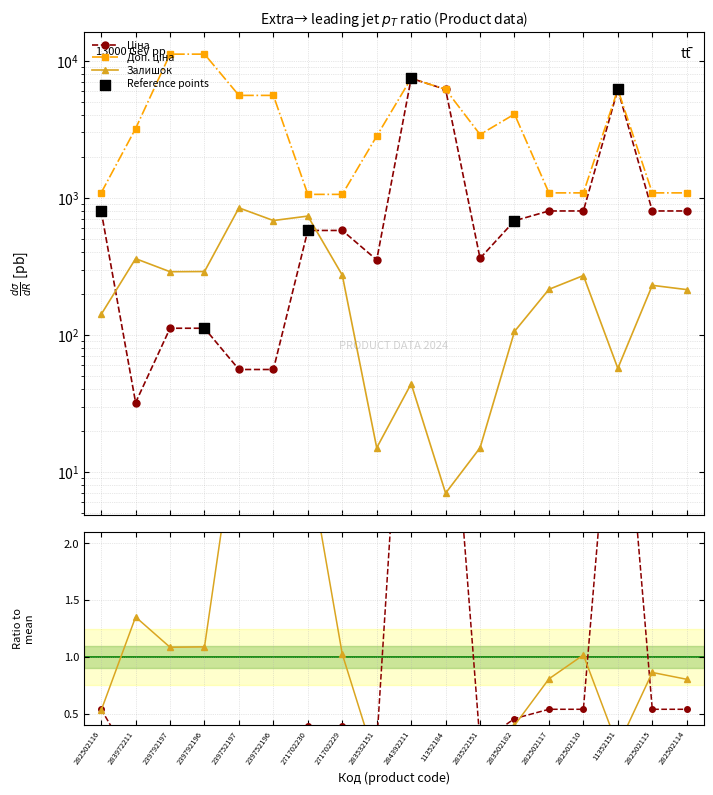

Which series contains the highest Y value?

Доп. ціна